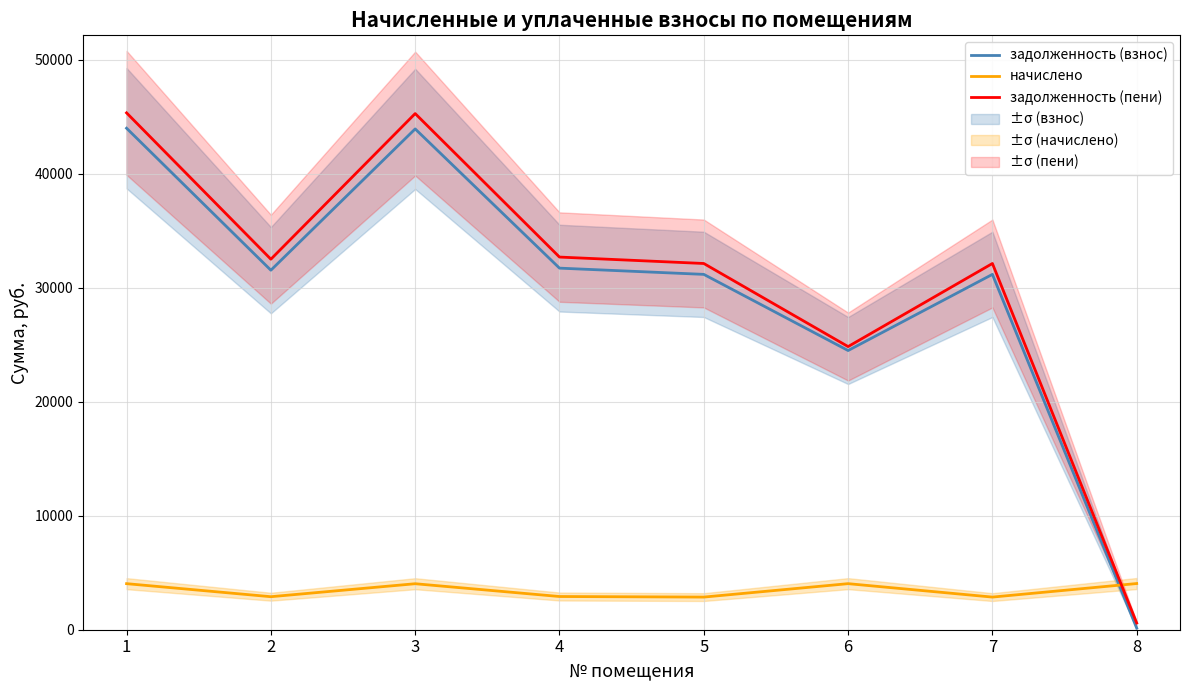

What is the total value across all series at 6?

53361.4